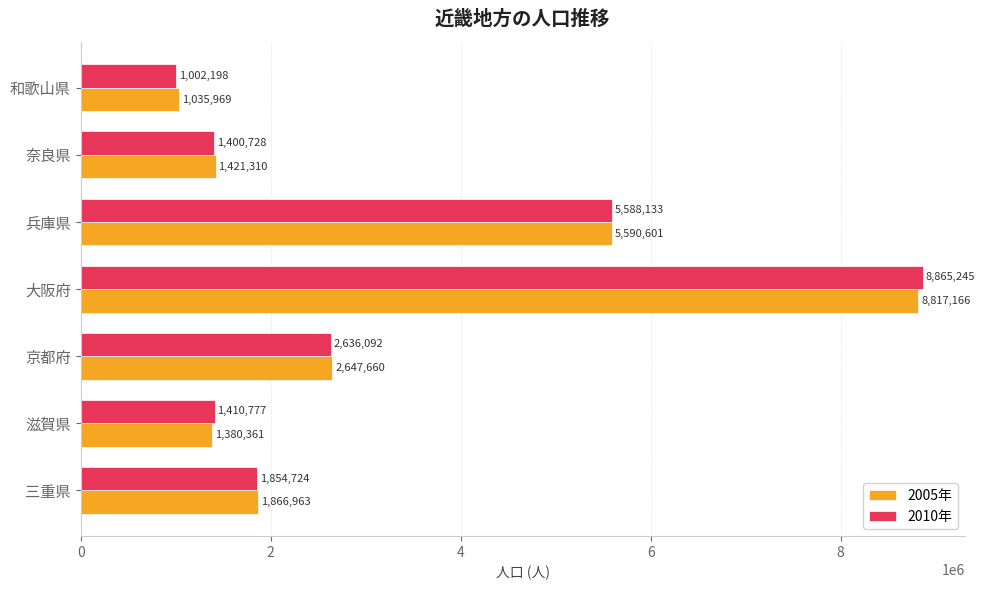

What is the spread (max minus min) of values at 兵庫県?

2468